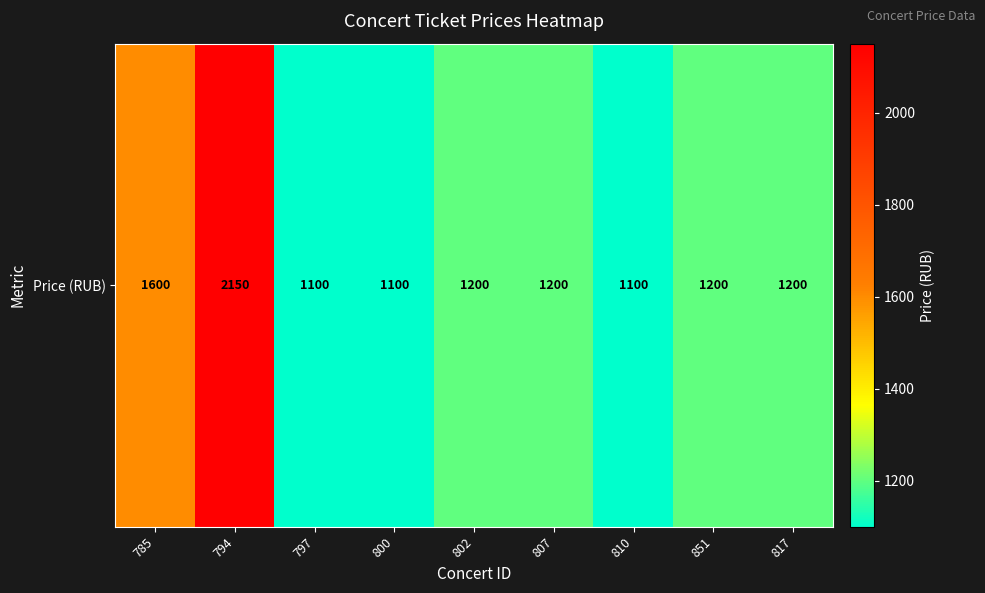

Is it true that the value at 802 is 1982?

False